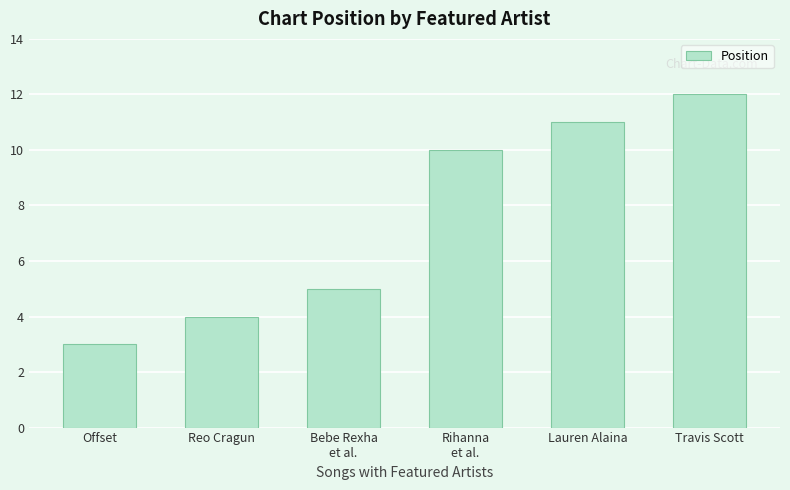

Reading left to right, extract all data points from this chart.

3	4	5	10	11	12